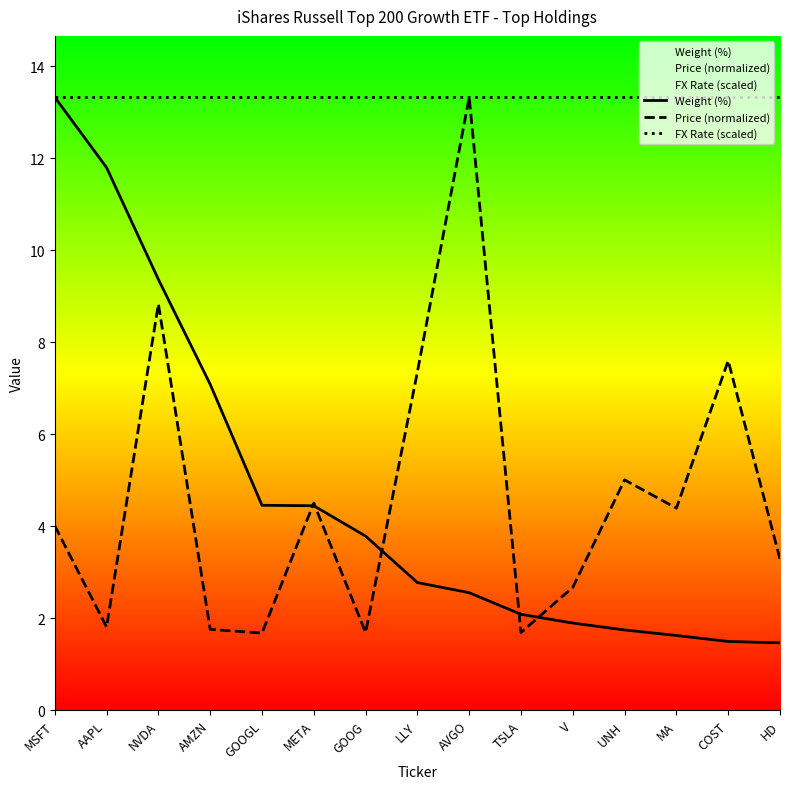

Between TSLA and MA, which is larger?

TSLA